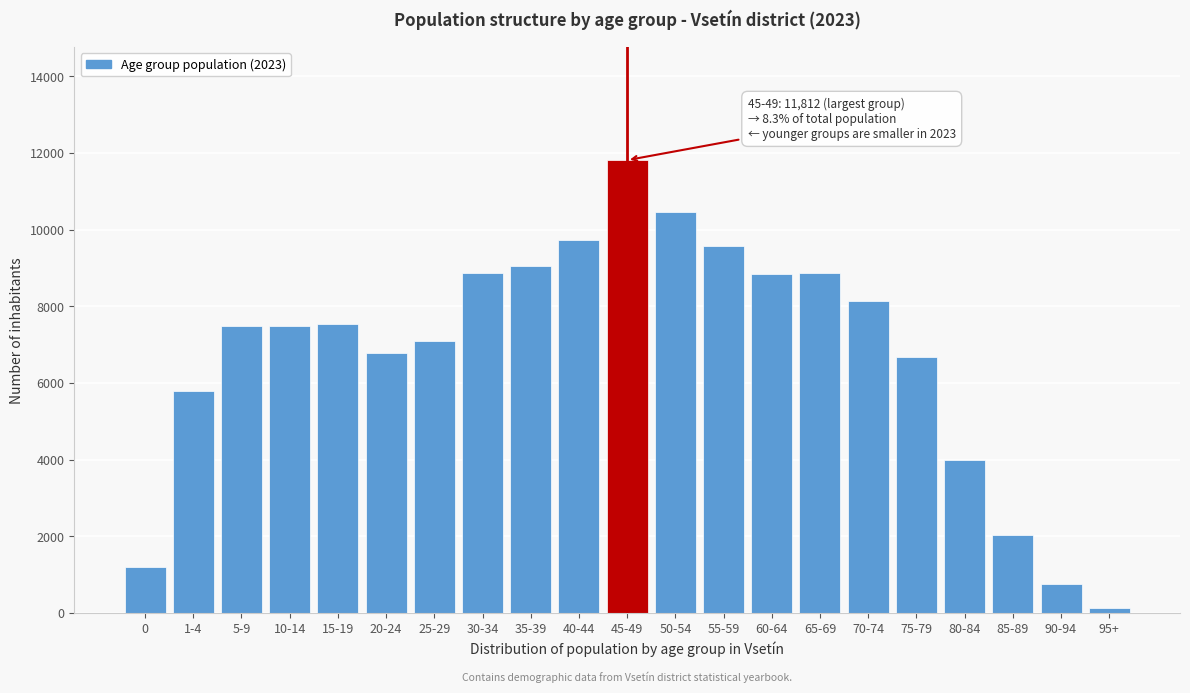

Which category has the lowest value across all series?

95+